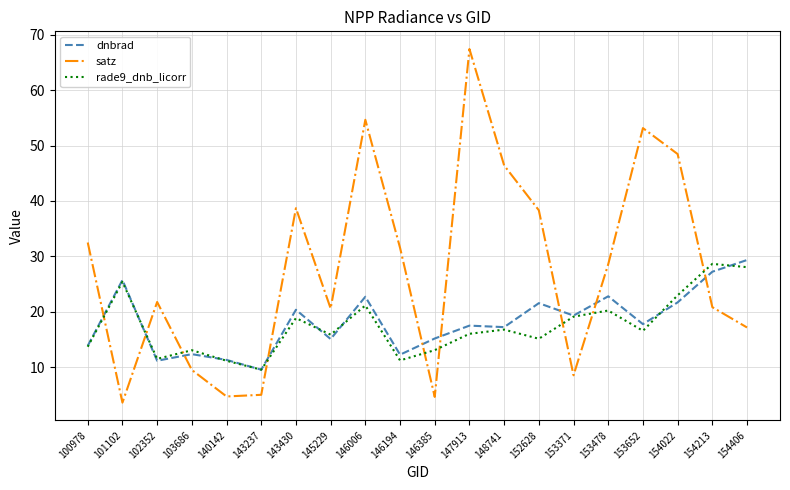

What is the sum of the dnbrad values at 153652 and 140142?

29.1